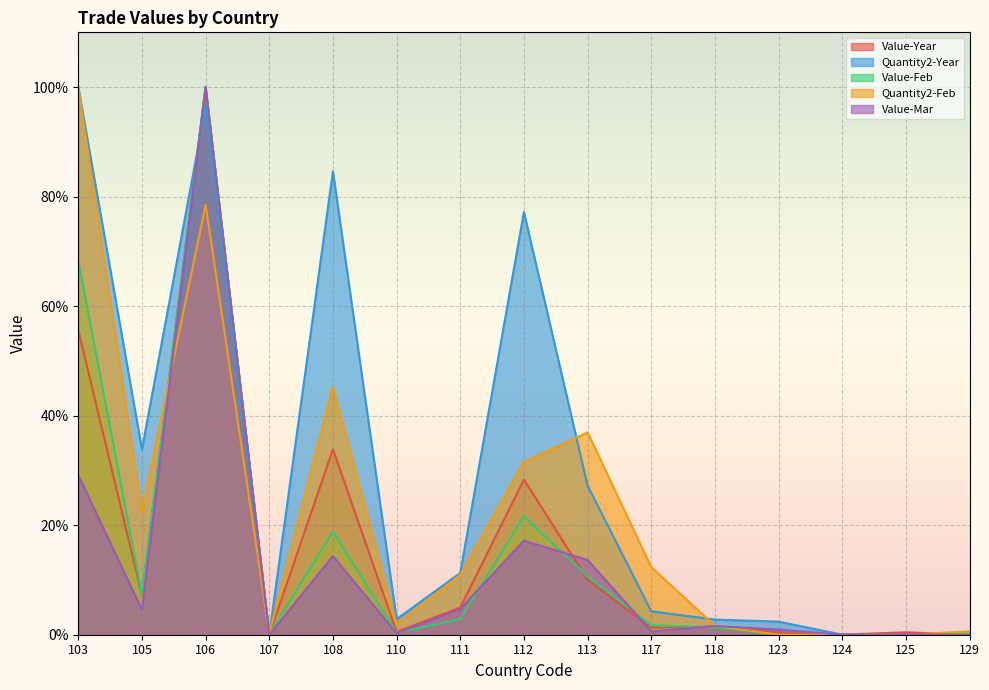

Where is the first local minimum for Quantity2-Year?

105